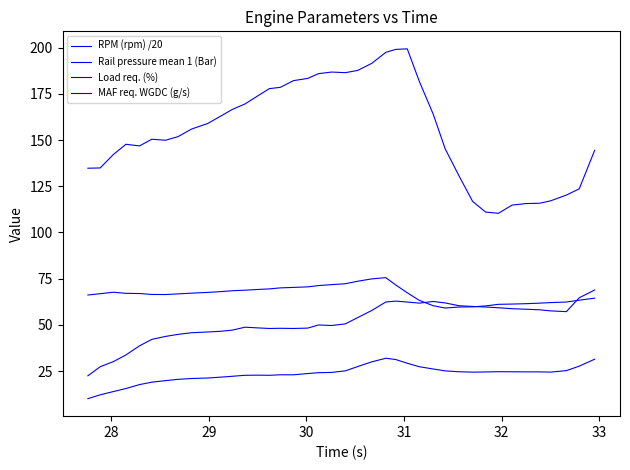

True or false: Rail pressure mean 1 (Bar) and RPM (rpm) /20 cross at least once.

False